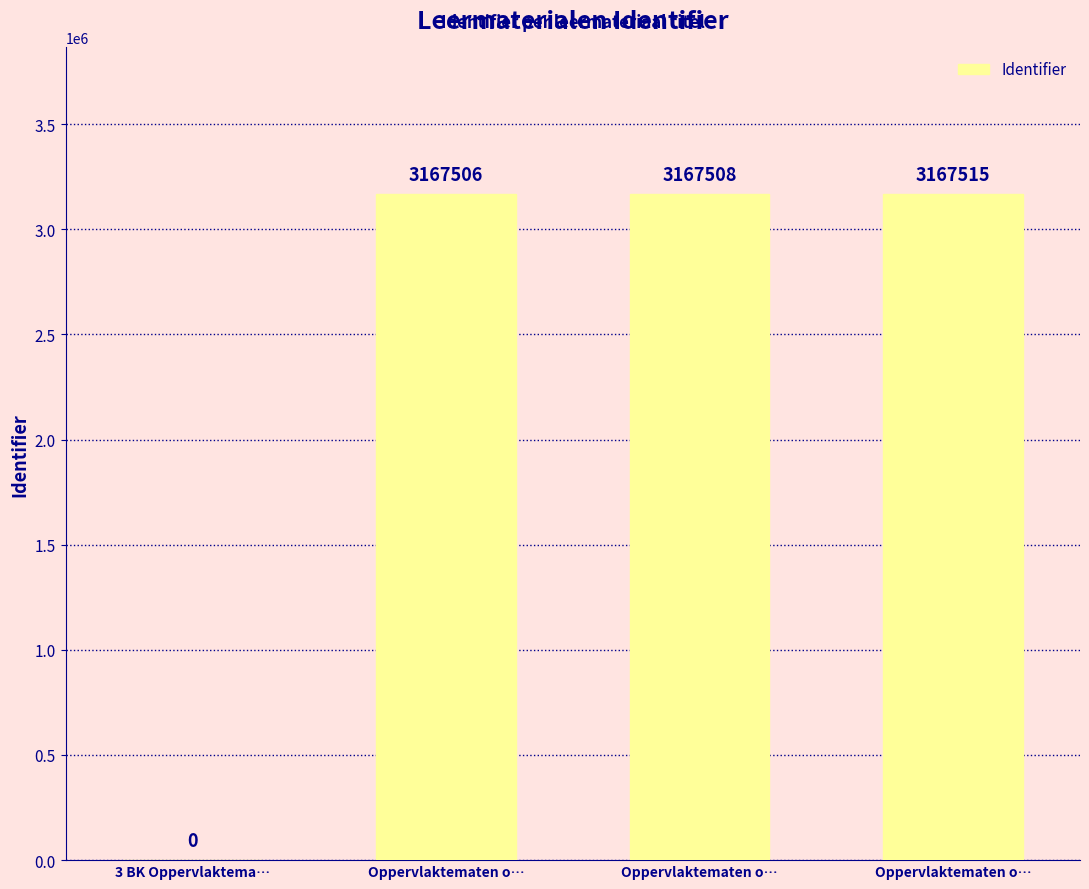

List the labels in order of value, largest first.

Oppervlaktematen o…, Oppervlaktematen o…, Oppervlaktematen o…, 3 BK Oppervlaktema…